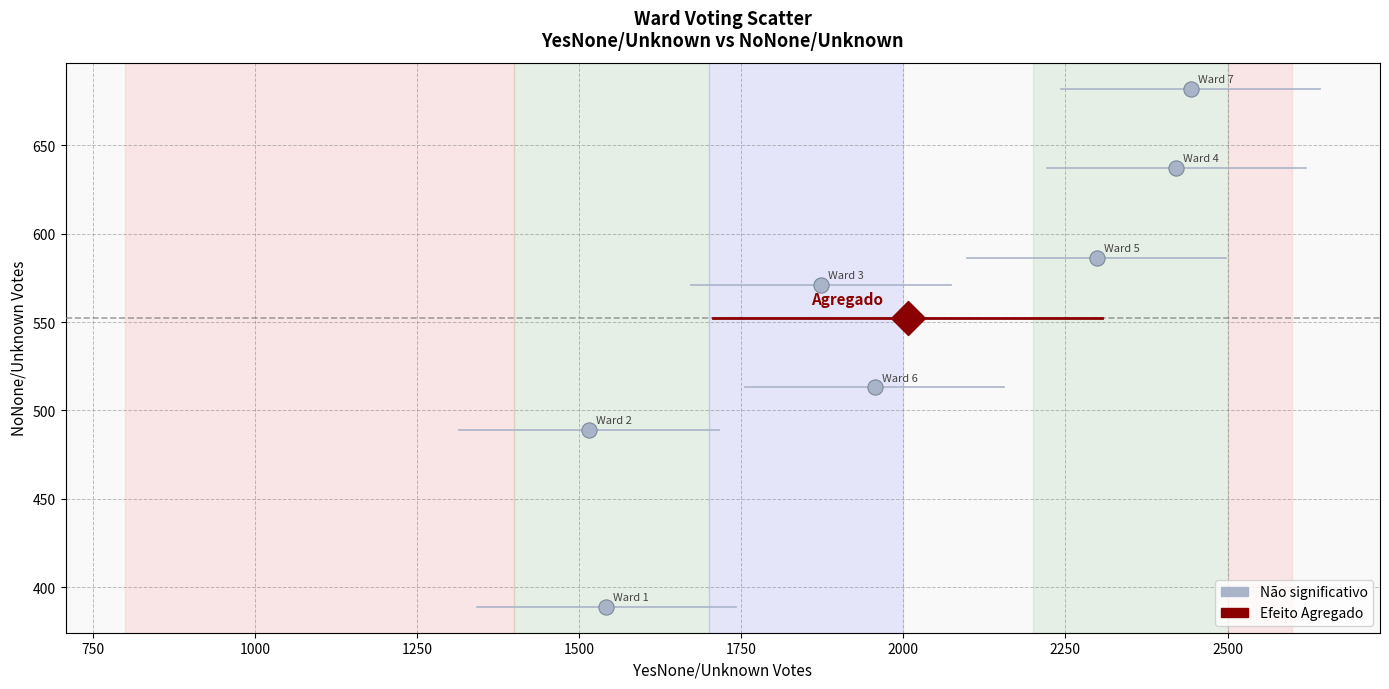

What are all the series names shown in the legend?

Não significativo, Efeito Agregado